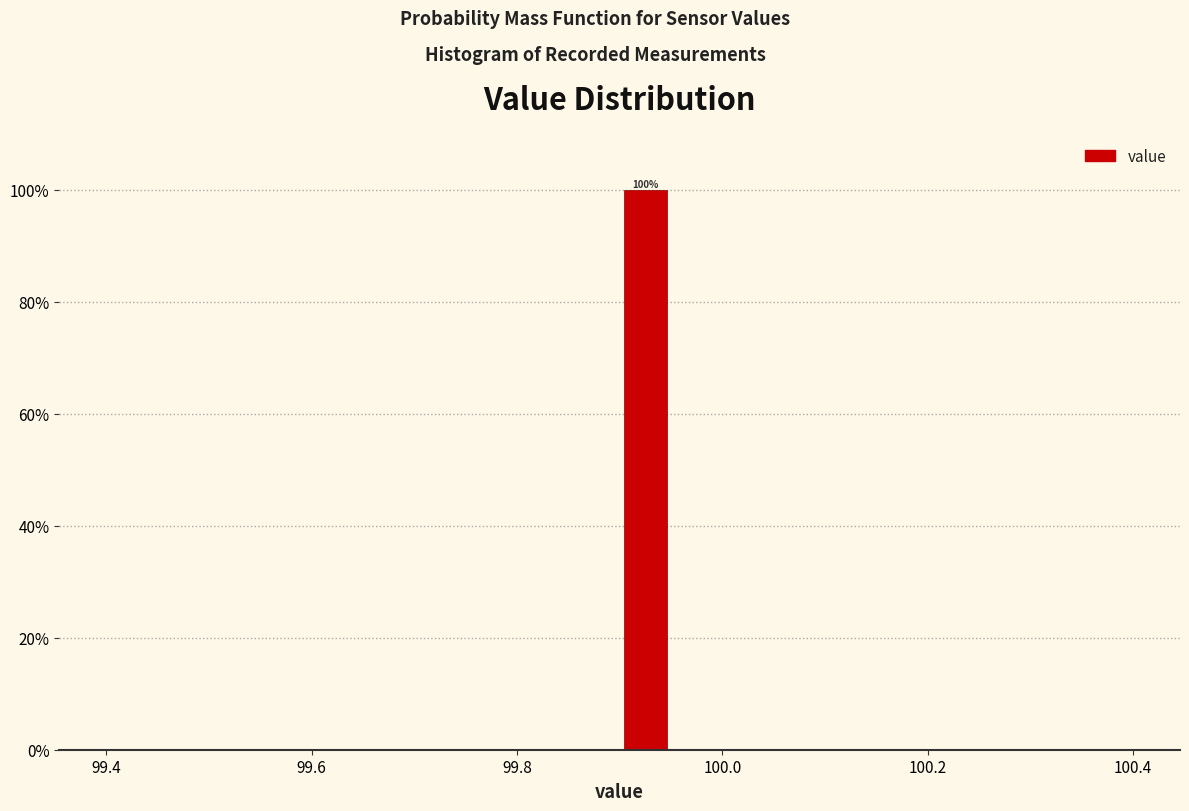

Read against the x-axis, roughly where is the centre of the tallest bar?

99.92